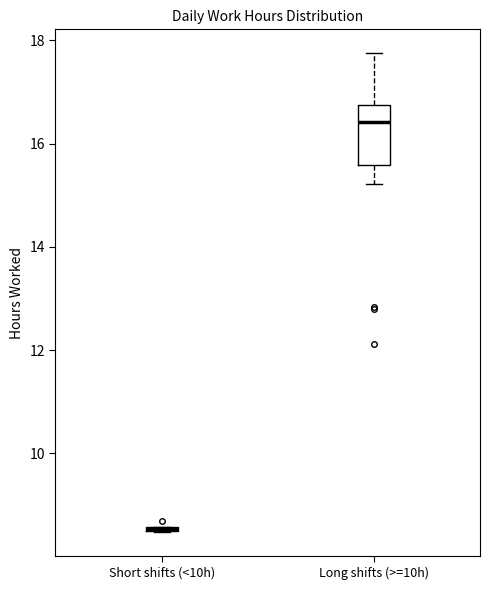

Which box is the tallest, from its lower edge to its upper edge?

Long shifts (>=10h)